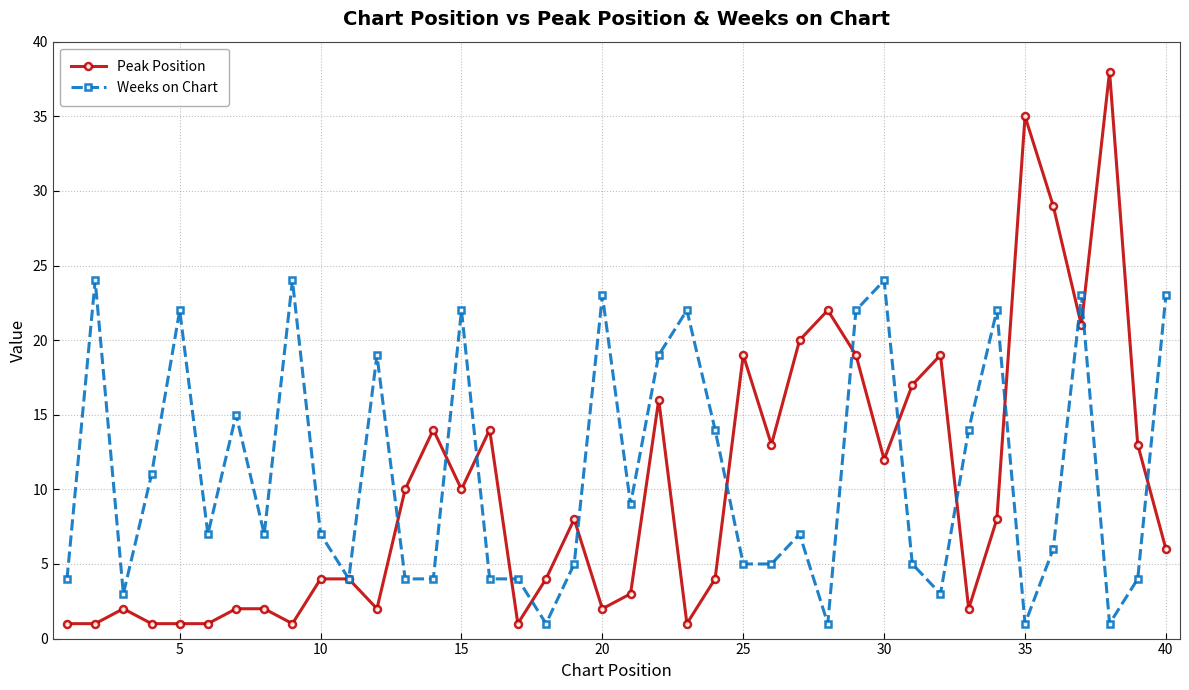

Which series has the largest total across all categories?

Weeks on Chart